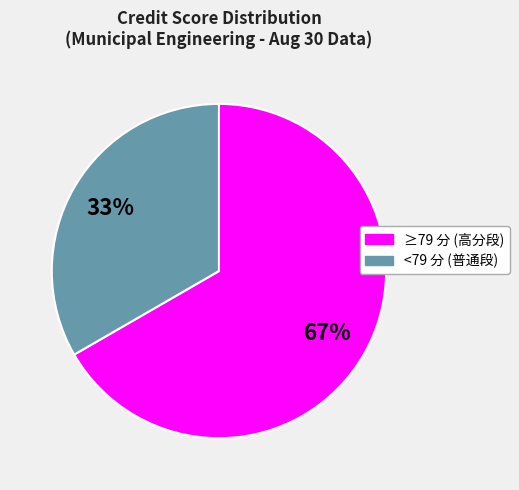

Does any single category account for the majority?

Yes